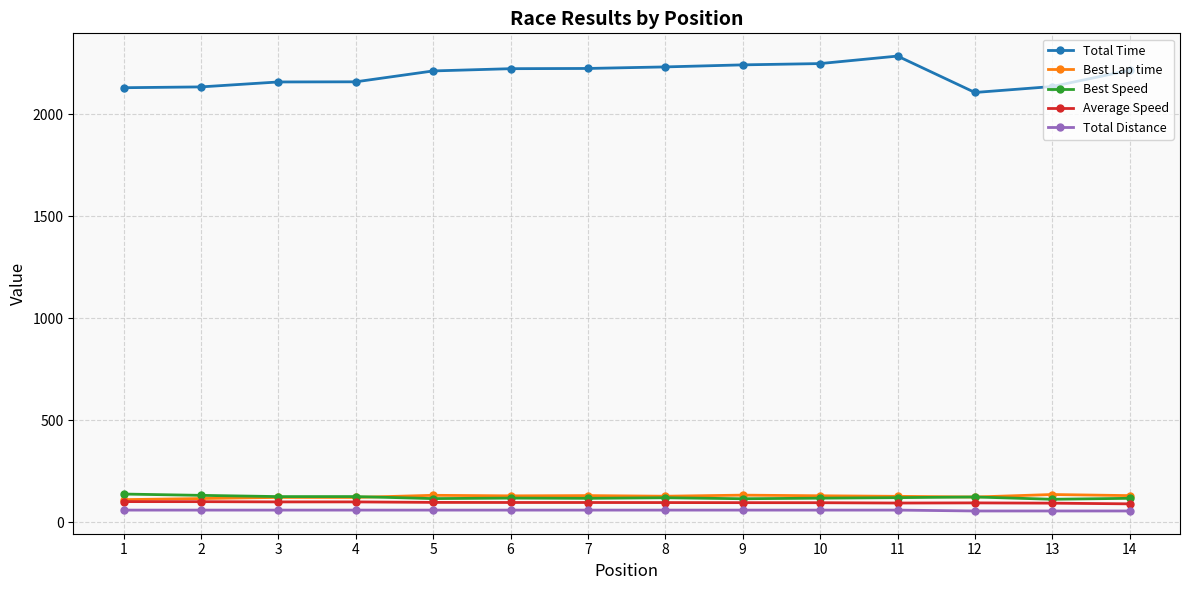

What is the maximum value for Total Time?

2286.4